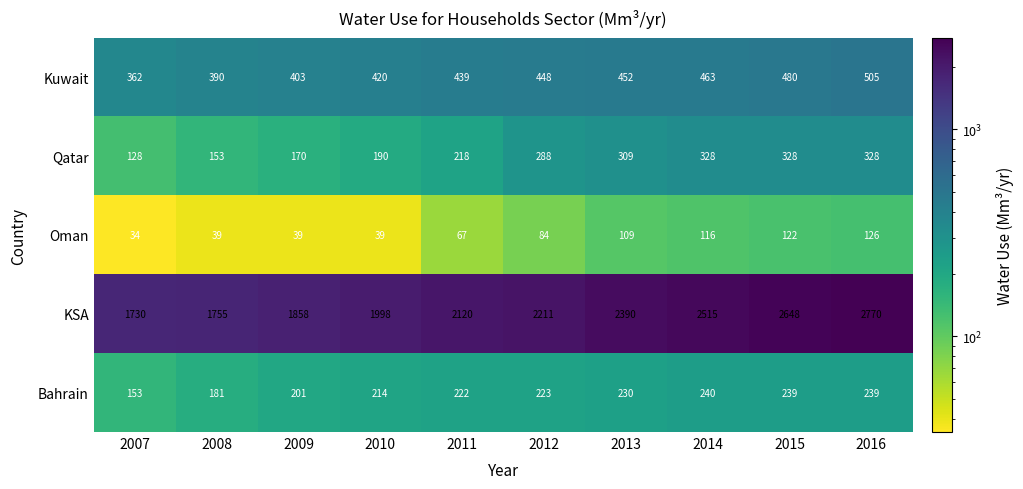

How many series are shown in this chart?

5